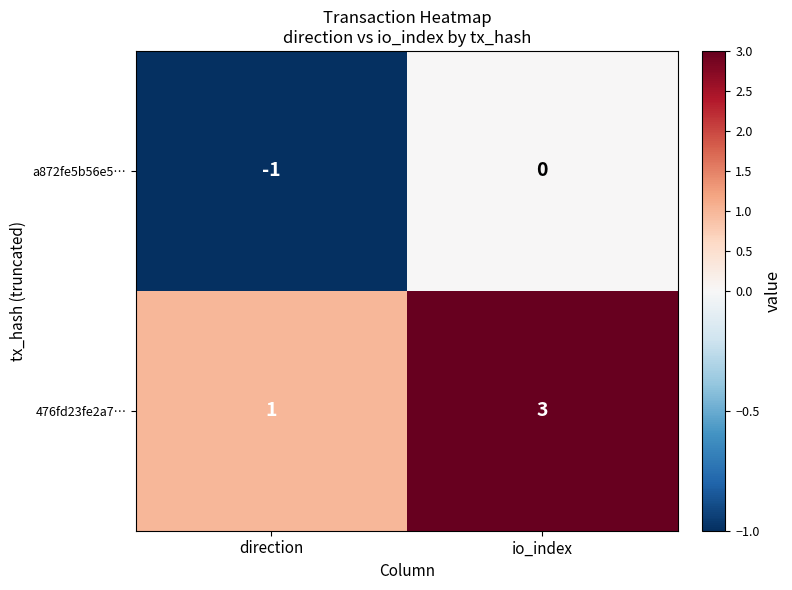

Reading right to left, extract all data points from this chart.

a872fe5b56e5…: 0	-1
476fd23fe2a7…: 3	1